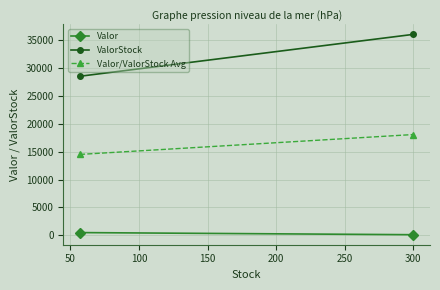

At how many categories does at least one series exceed 33479?

1